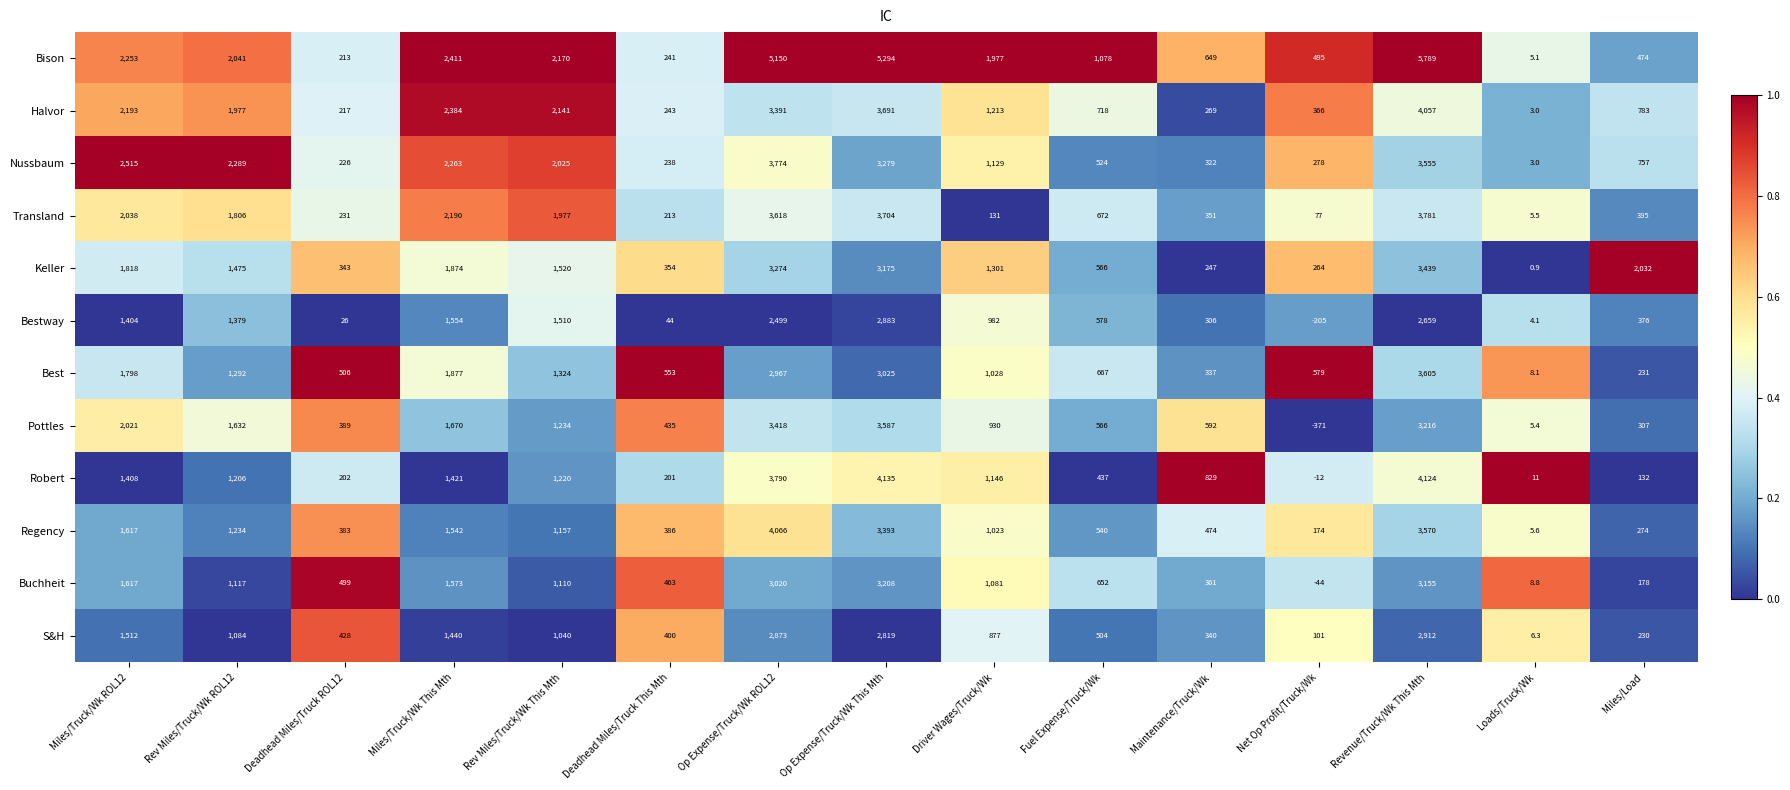

Rank the series at Deadhead Miles/Truck ROL12 from highest to lowest value.

Best, Buchheit, S&H, Pottles, Regency, Keller, Transland, Nussbaum, Halvor, Bison, Robert, Bestway